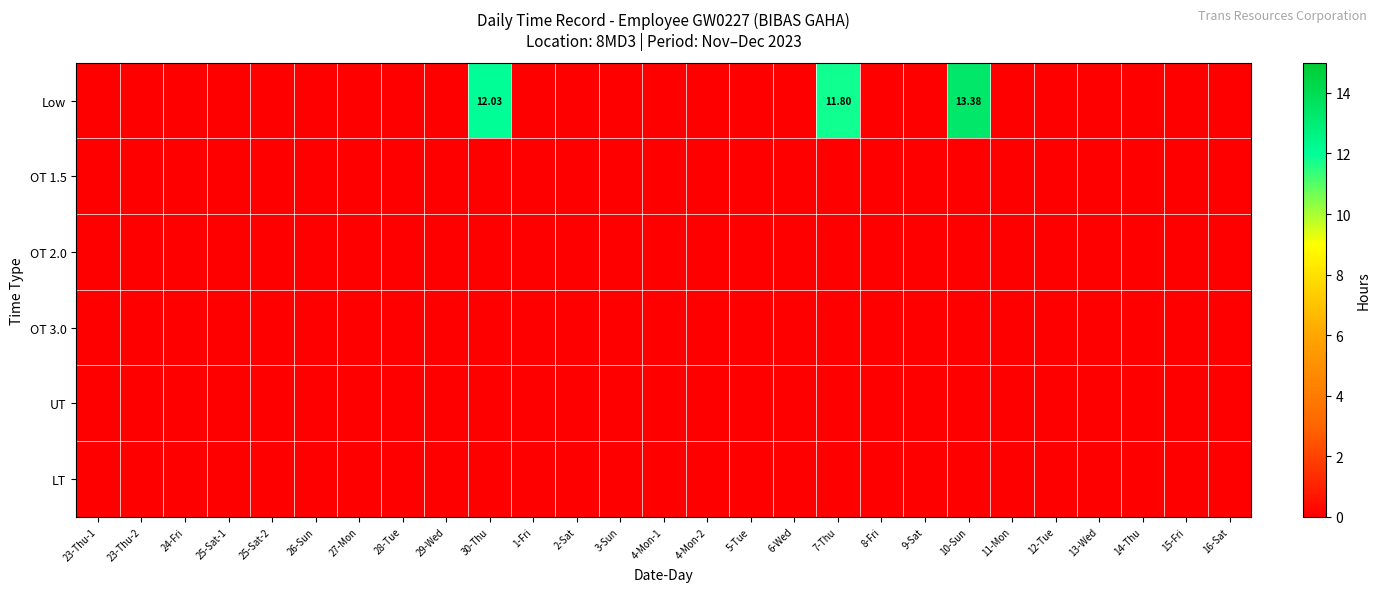

Which series has the widest spread of values?

Low